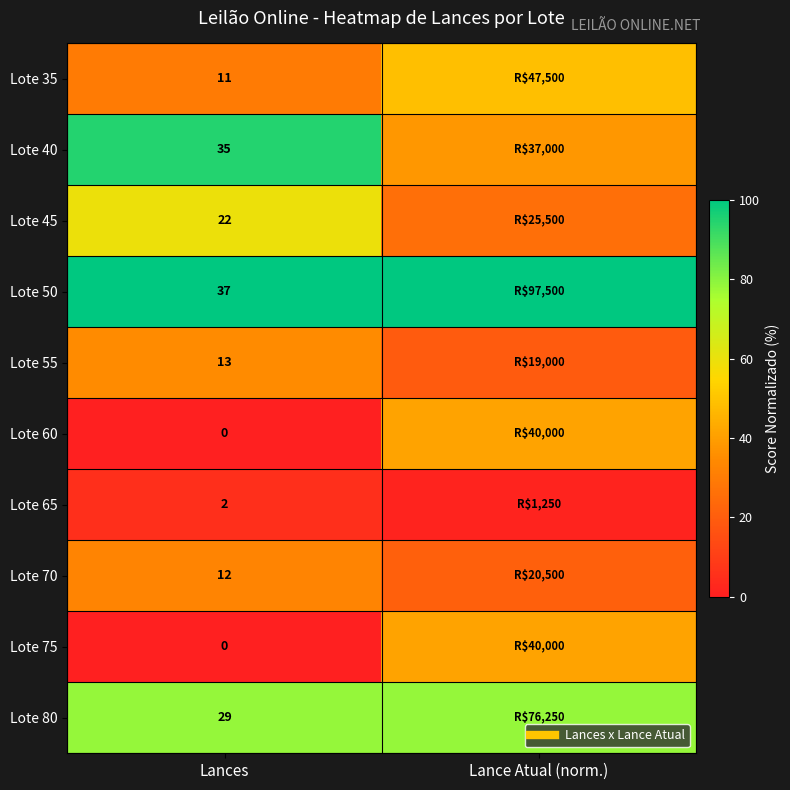

The Lote 65 series shows 5.4 at Lances. True or false?

True